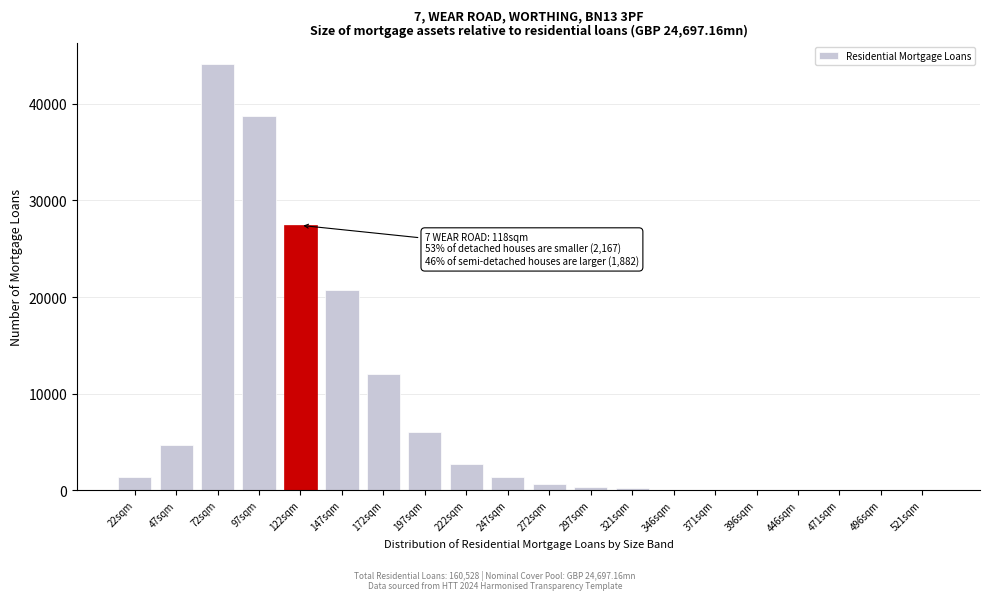

At which label is the value closest to 22073?

147sqm